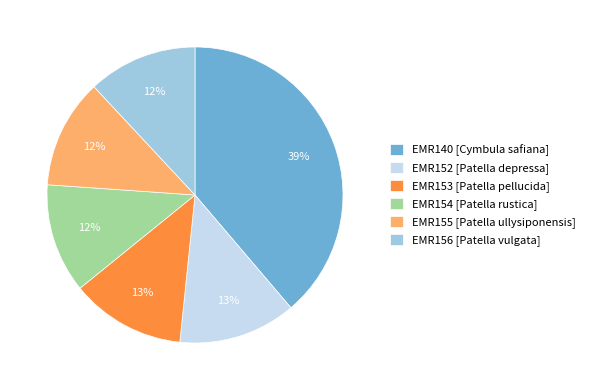

To the nearest percent, what is the difference between the largest and smallest slice percentages?

27%